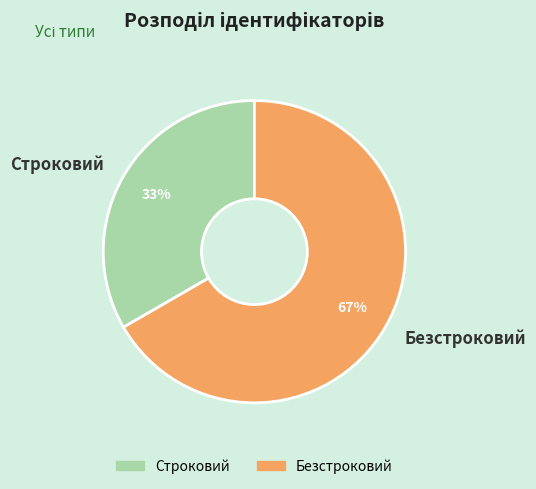

Which category has the smallest portion of the pie?

Строковий